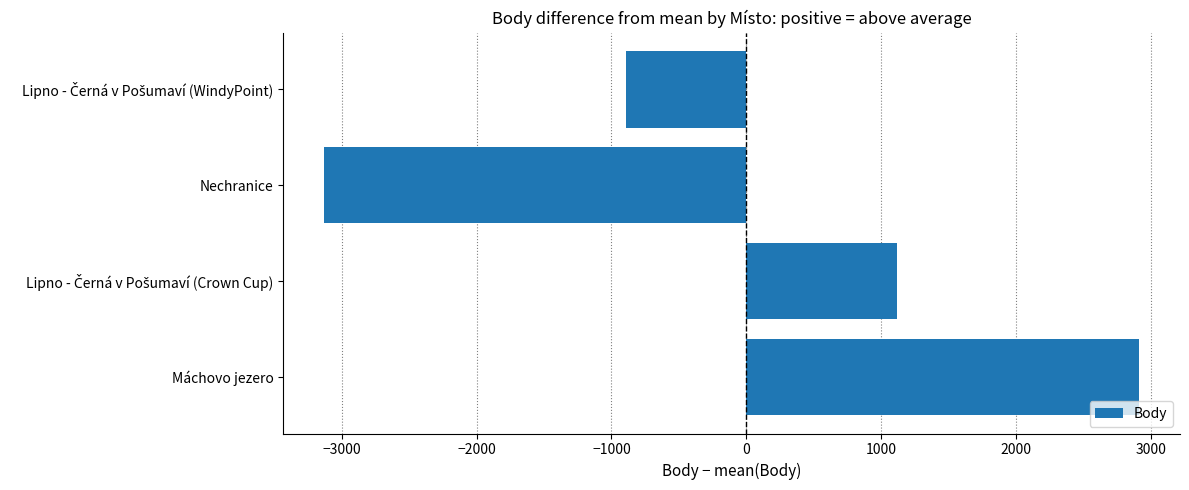

Which category has the lowest value across all series?

Nechranice